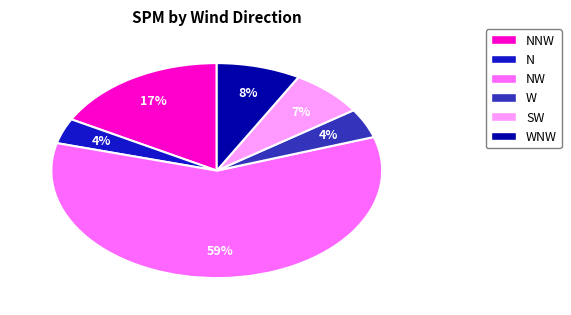

To the nearest percent, what is the average slice percentage?

17%